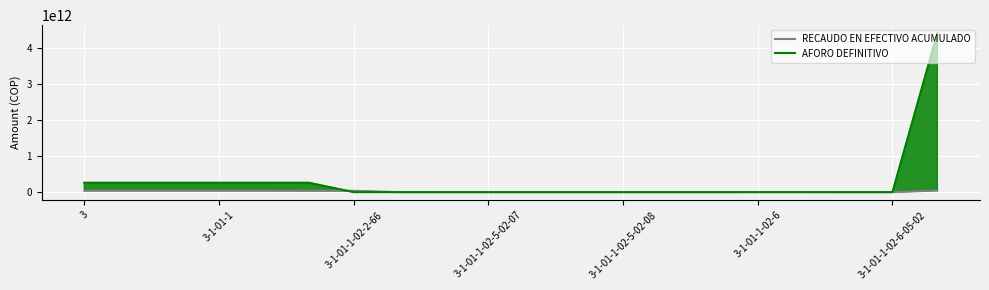

How many times do AFORO DEFINITIVO and RECAUDO EN EFECTIVO ACUMULADO cross each other?

4